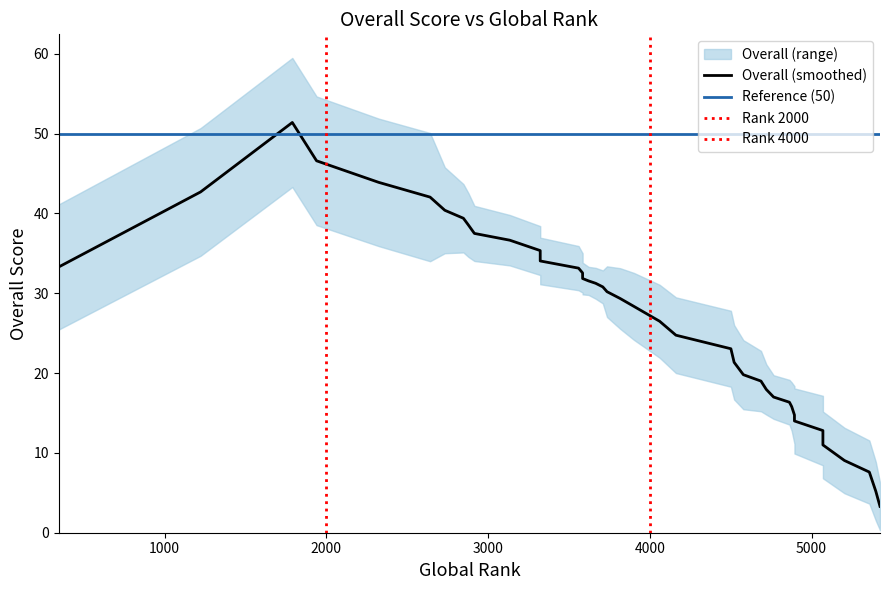

What is the value of the 40th point from the left?

48.2